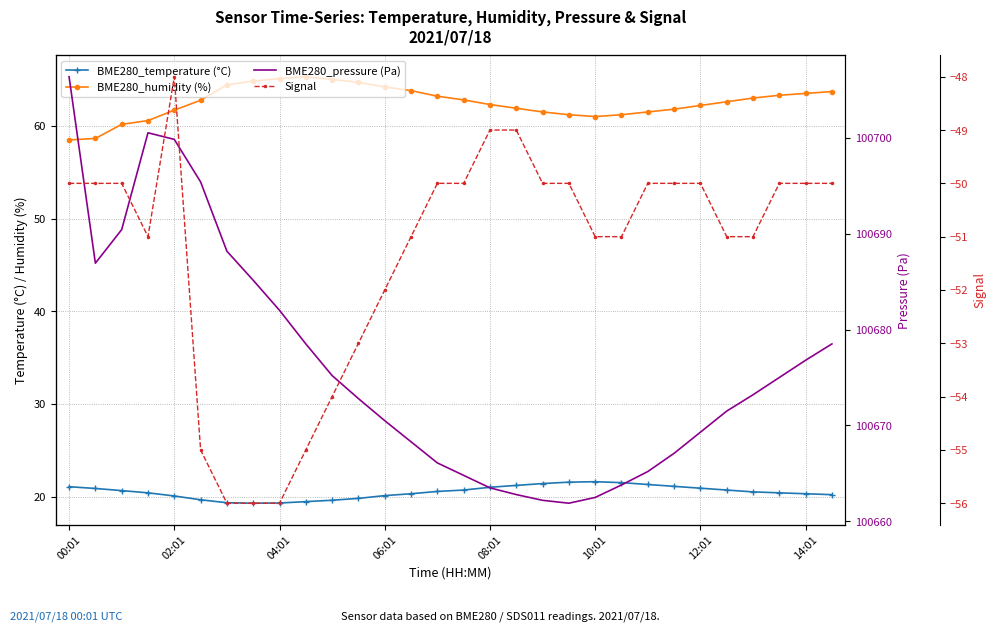

What is the lowest value of the BME280_humidity (%) series?

58.5